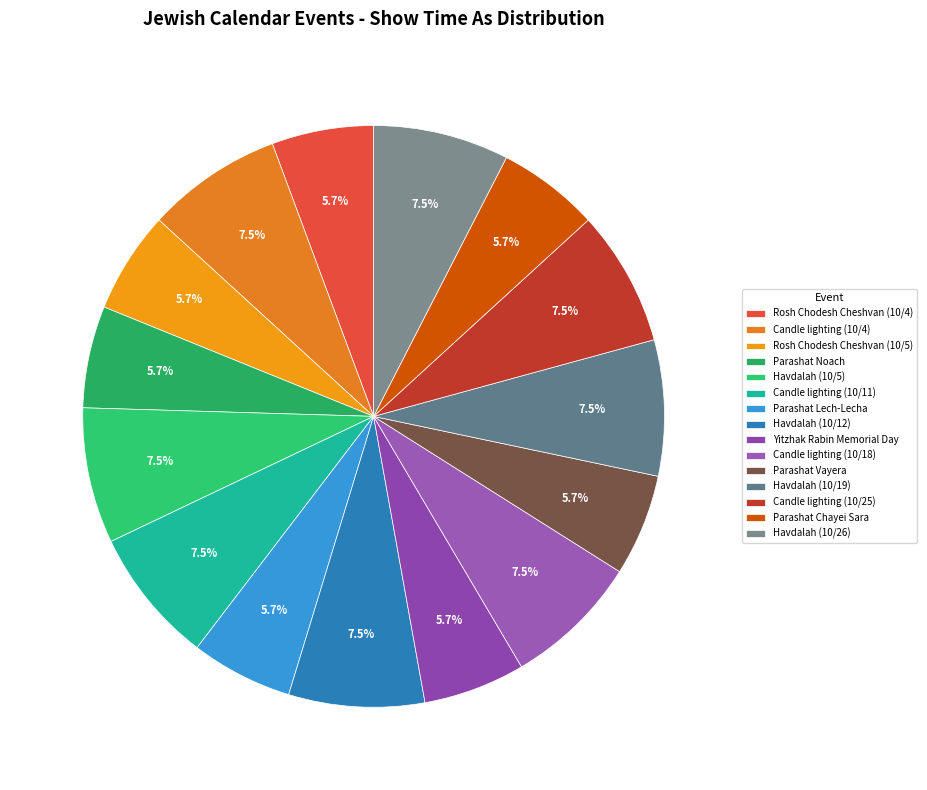

To the nearest percent, what percentage of the pie is Parashat Chayei Sara?

6%